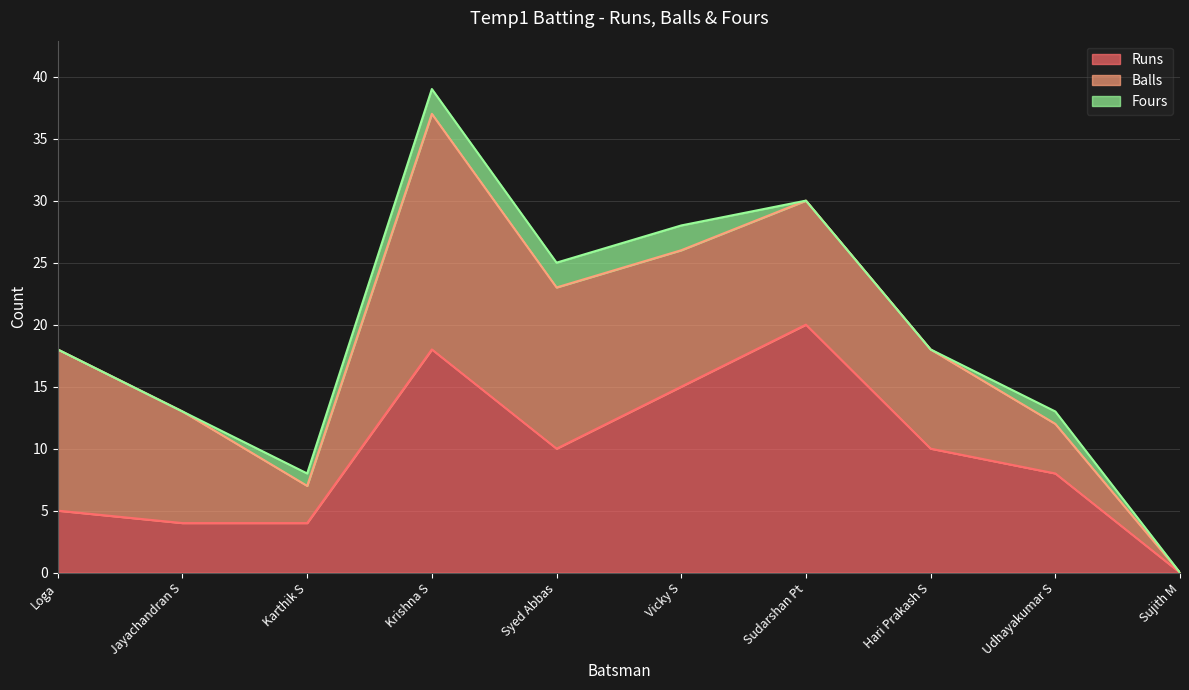

Does the chart have visible grid lines?

Yes